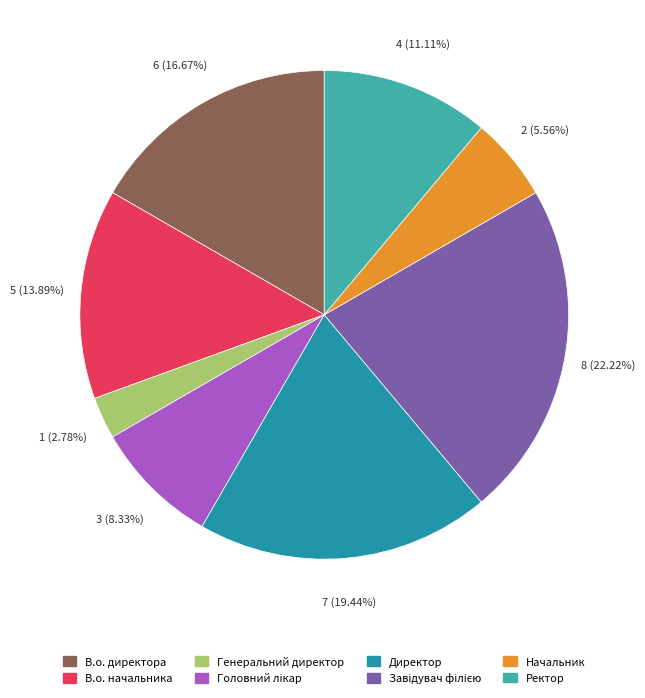

Which category has the smallest portion of the pie?

Генеральний директор